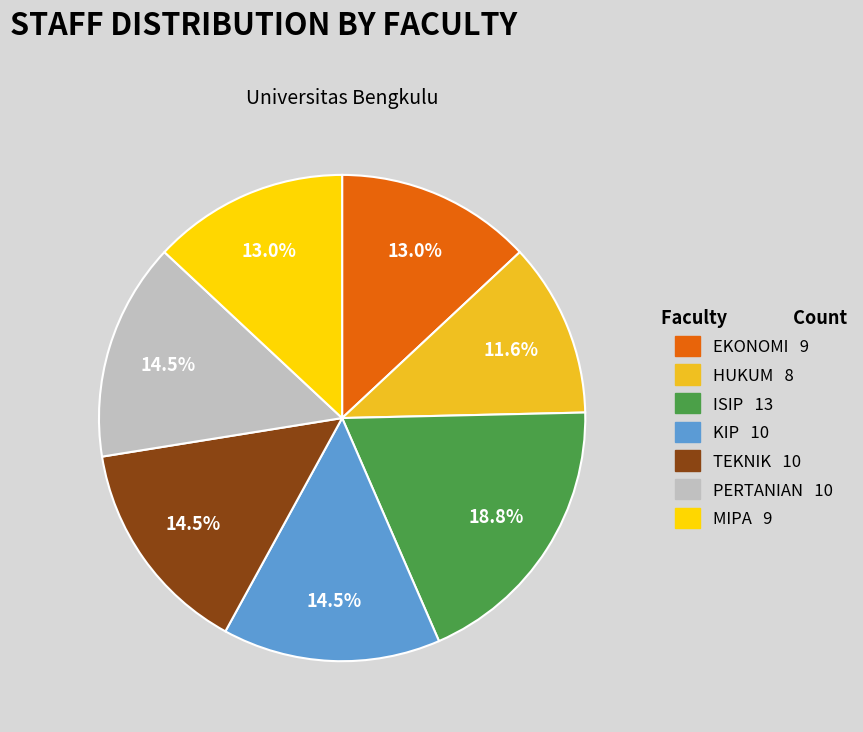

Between MIPA and KIP, which is larger?

KIP